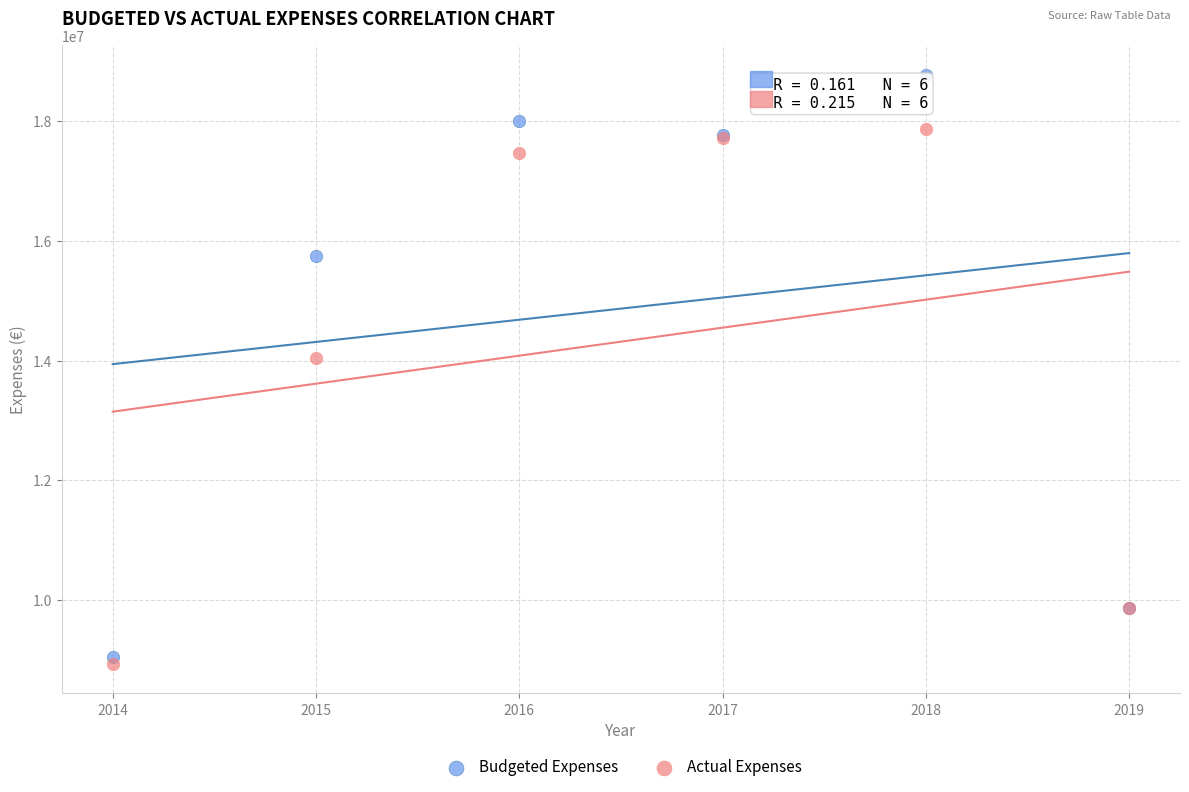

Which series contains the lowest Y value?

Actual Expenses